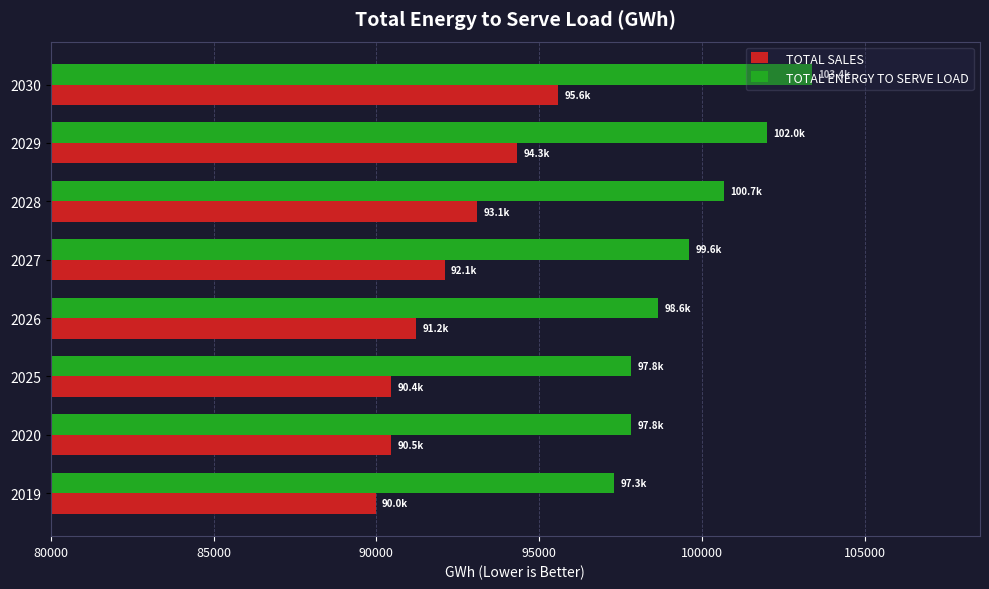

At which label is TOTAL ENERGY TO SERVE LOAD closest to 100333?

2028